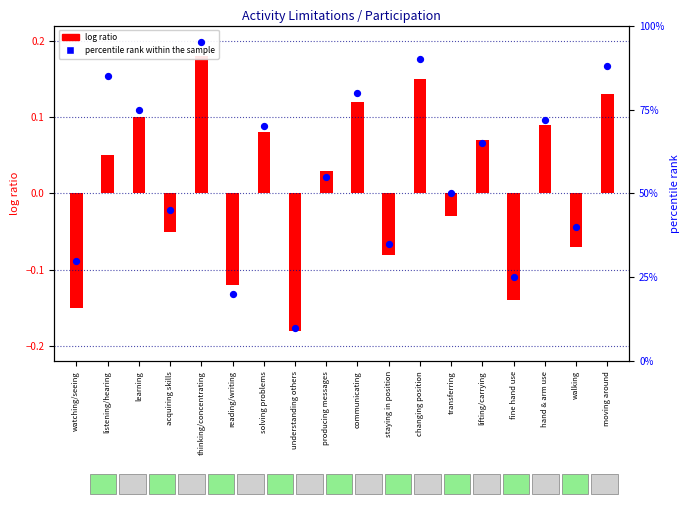

Approximately how many times larger is the value at producing messages compared to walking?

1.4